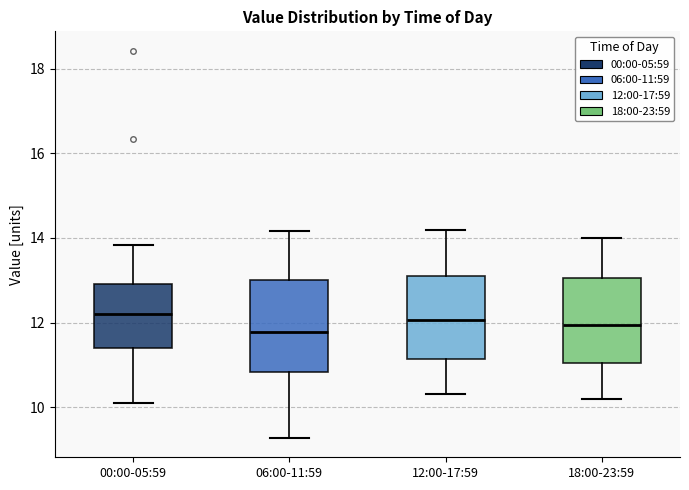

Reading left to right, read every box against the y-axis: the position of its median line, the range the box covers, and the ends of its whiskers. The values are not printed on the chart, so give them approximately, as read against the axis.

00:00-05:59: median 12.2, box 11.4 to 13.0, whiskers 10.2 to 13.8
06:00-11:59: median 11.8, box 10.8 to 13.0, whiskers 9.2 to 14.2
12:00-17:59: median 12.0, box 11.2 to 13.2, whiskers 10.4 to 14.2
18:00-23:59: median 12.0, box 11.0 to 13.0, whiskers 10.2 to 14.0